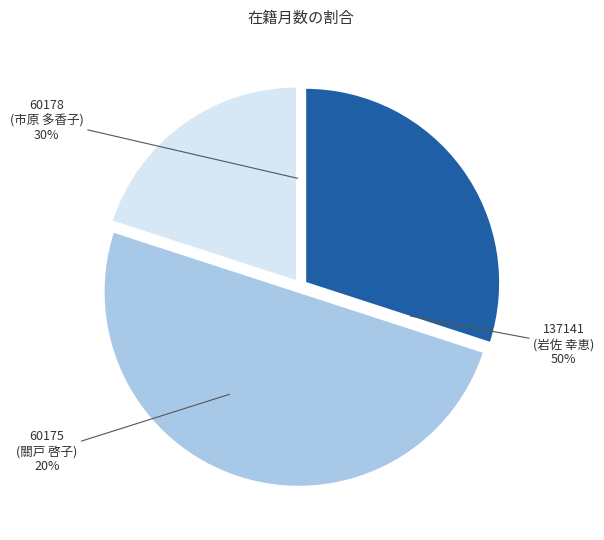

True or false: 60178 (市原 多香子) accounts for 30% of the total.

True